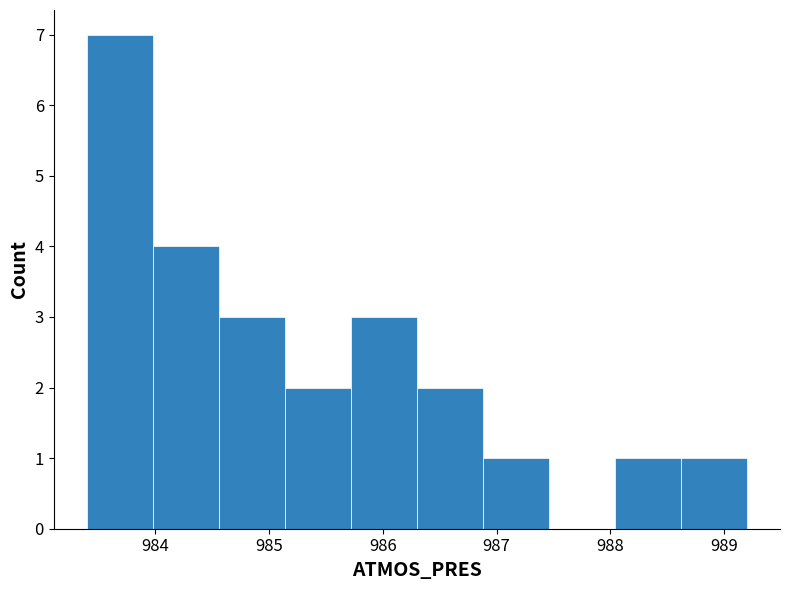

Reading left to right, transcribe this chart: for each bar, give the range it covers on the x-axis and its height. Neither the bar edges nor the heights are printed on the chart, so give them approximately, as read against the axes.

983.40 to 983.98: 7
983.98 to 984.56: 4
984.56 to 985.14: 3
985.14 to 985.72: 2
985.72 to 986.30: 3
986.30 to 986.88: 2
986.88 to 987.46: 1
987.46 to 988.04: 0
988.04 to 988.62: 1
988.62 to 989.20: 1